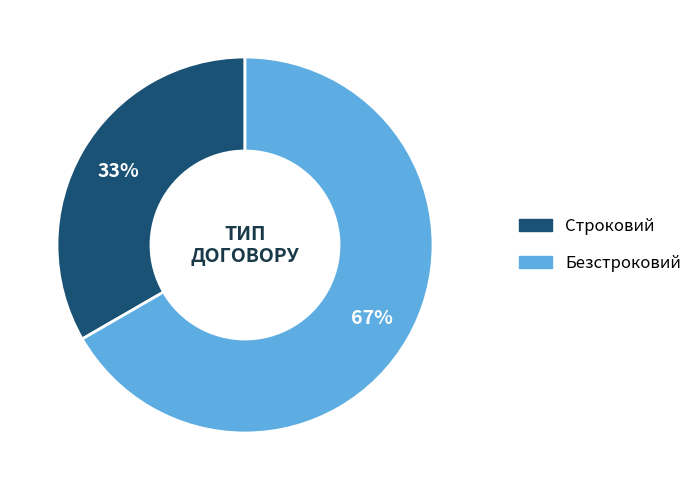

Count the number of slices in the pie.

2